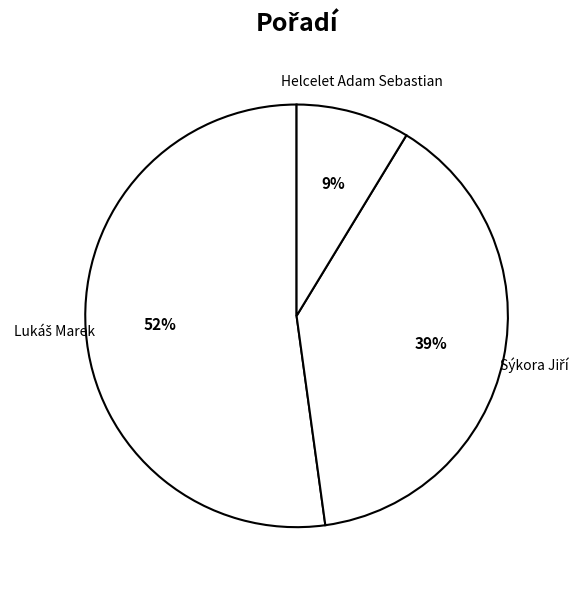

Is there any slice that represents more than half of the pie?

Yes